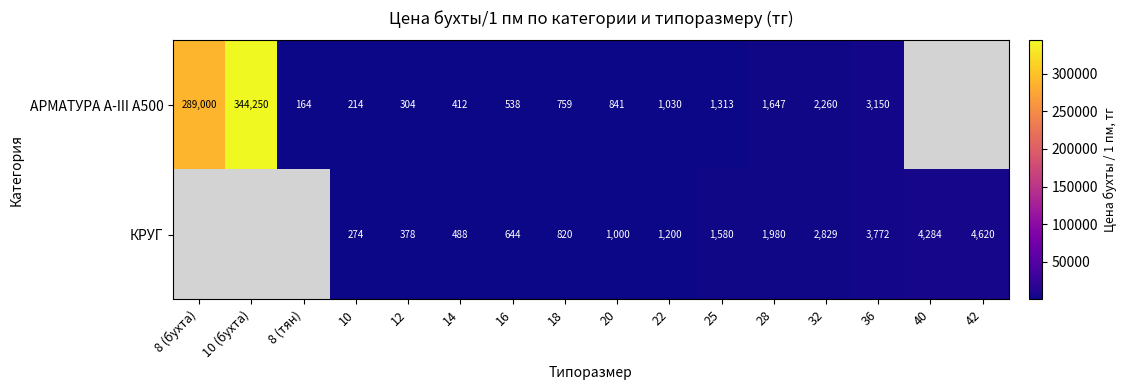

Is it true that КРУГ equals 586 at 22?

False